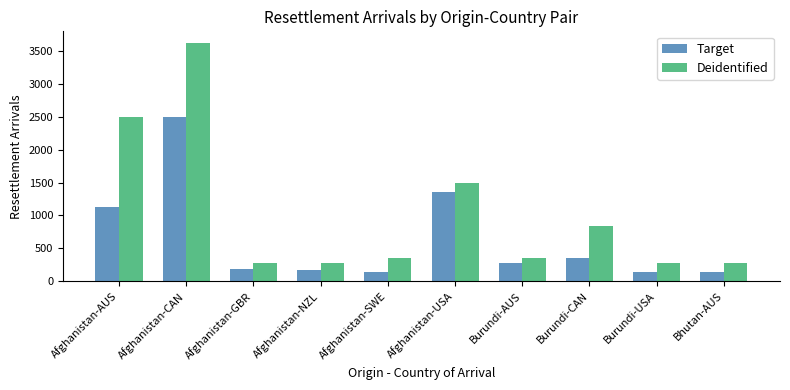

Are the bars grouped side by side (vs. stacked)?

Yes